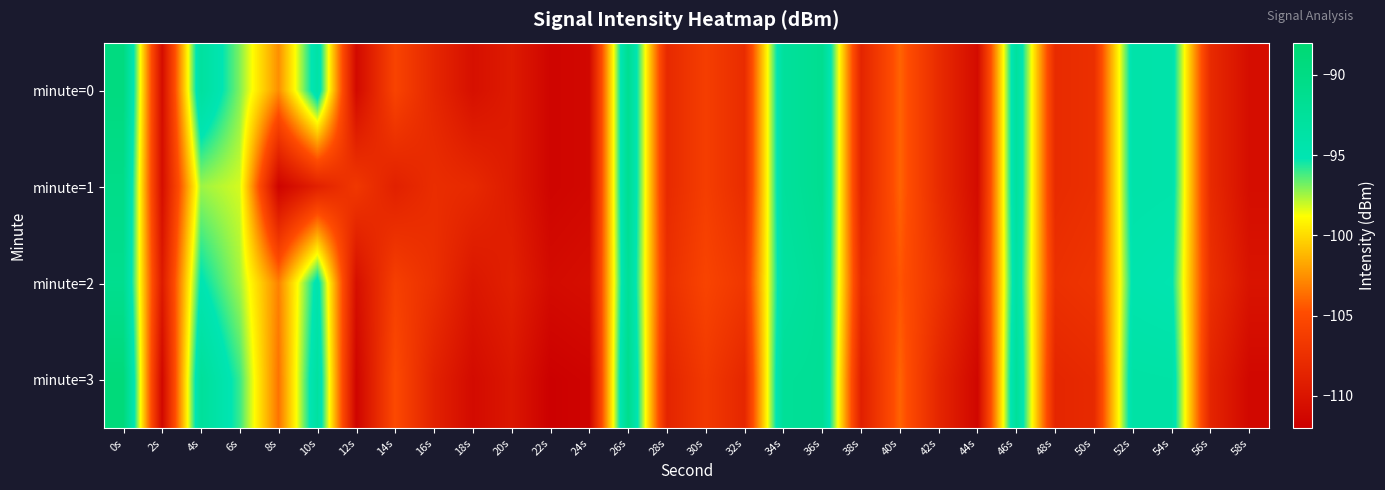

What is the total value across all series at 4s?

-377.9